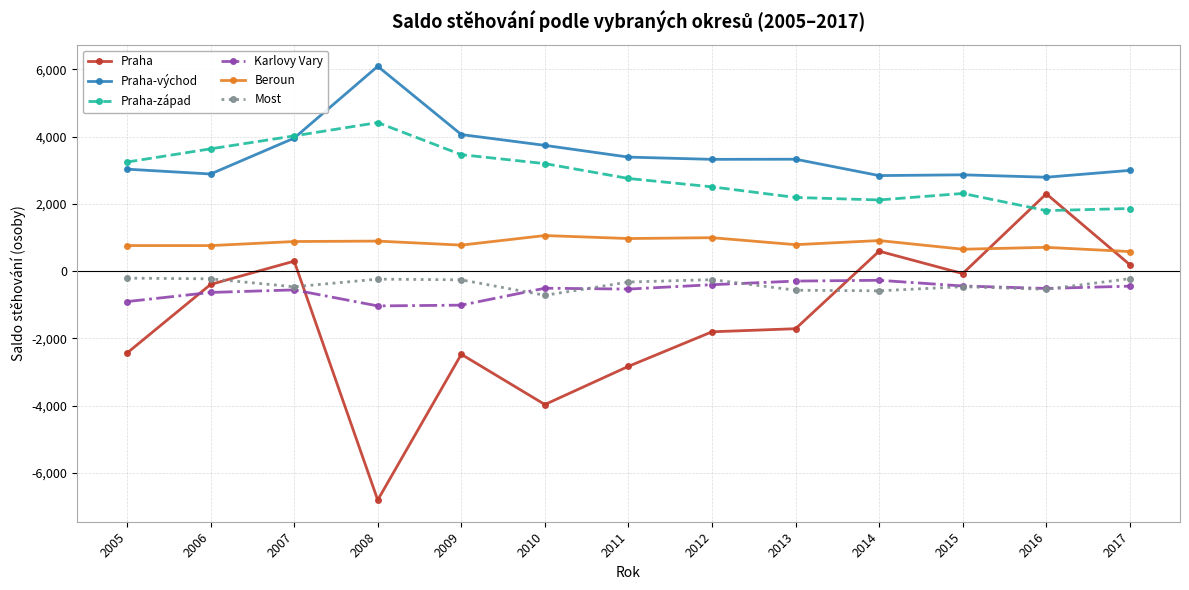

Is it true that Praha-západ equals 2118 at 2014?

True